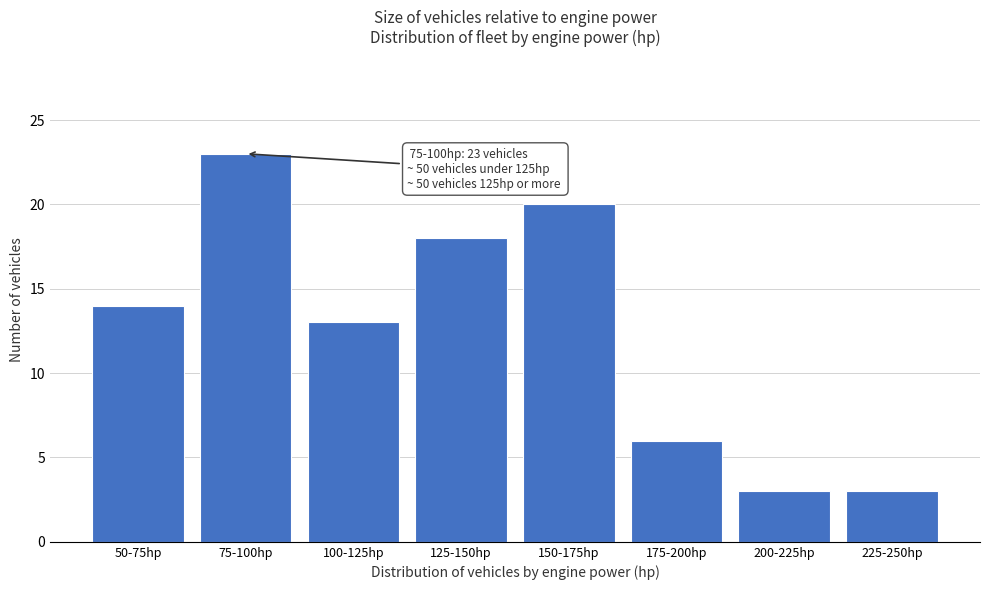

Reading left to right, list all the values displayed in this chart.

14	23	13	18	20	6	3	3